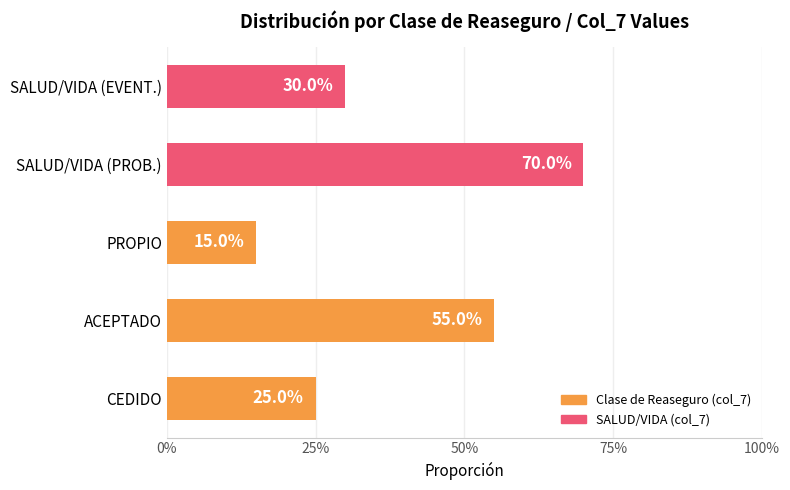

Are the bars horizontal?

Yes